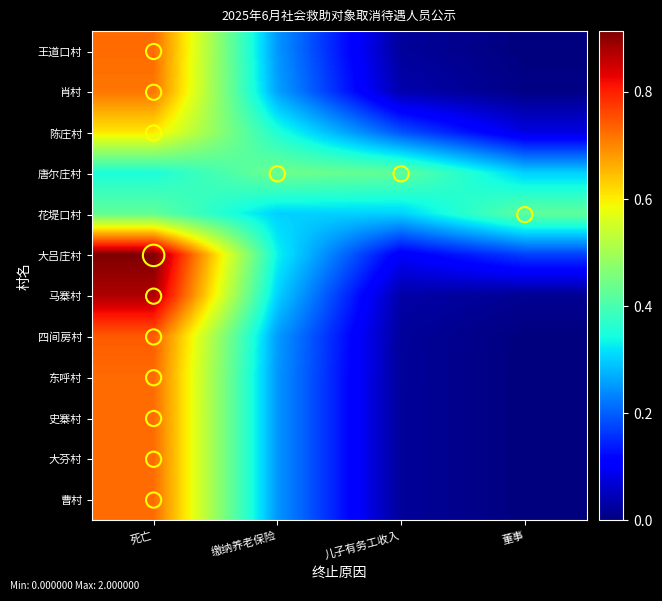

Which series changed the most between 死亡 and 儿子有务工收入?

马寨村